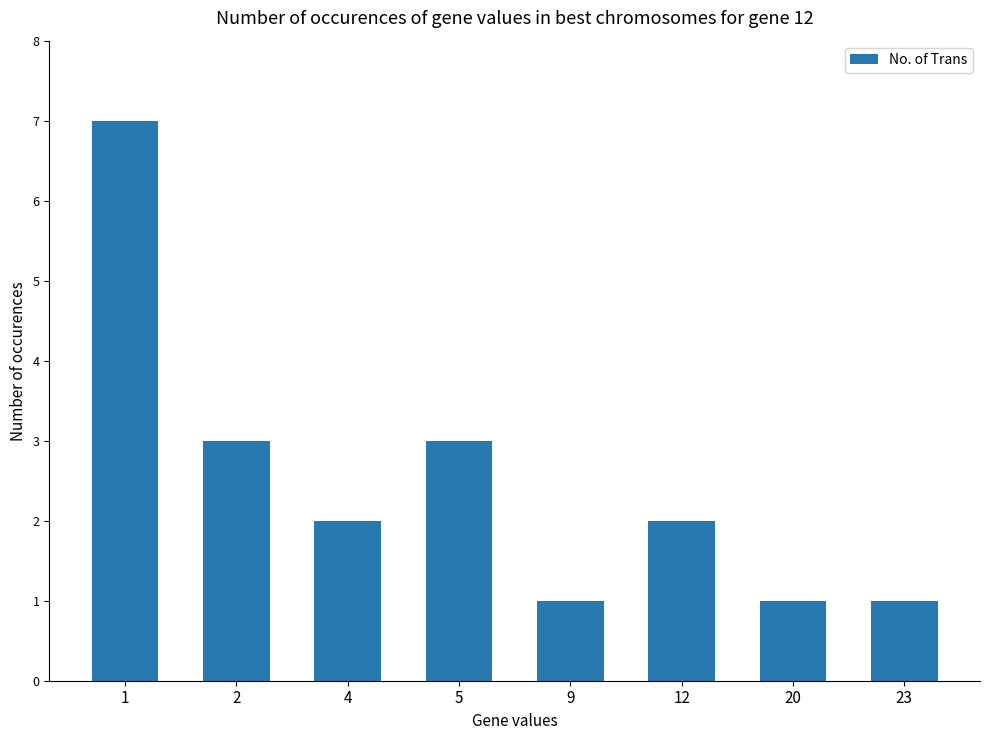

Reading left to right, transcribe all the data shown in this chart.

1=7	2=3	4=2	5=3	9=1	12=2	20=1	23=1